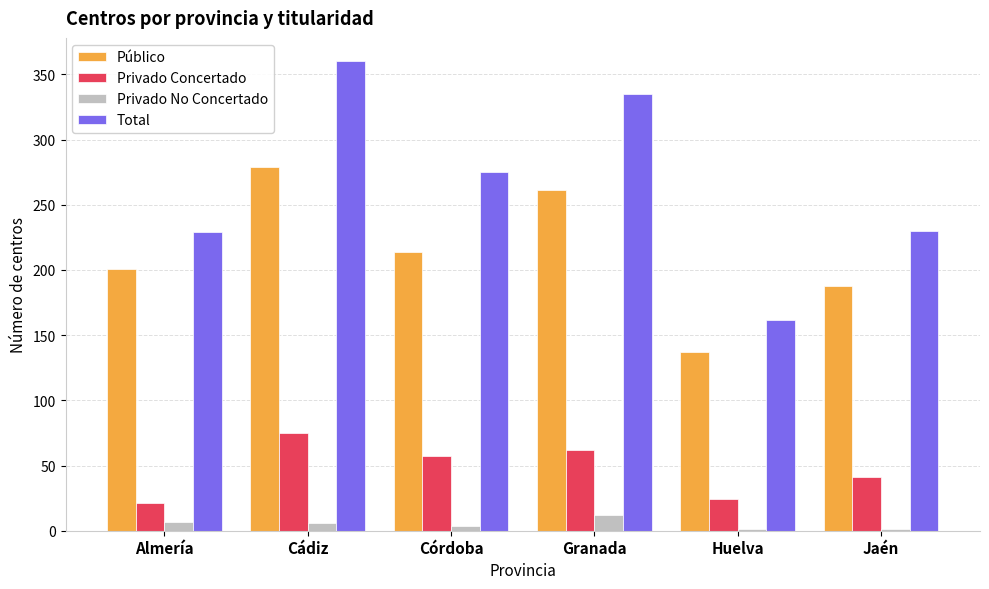

What is the maximum value shown in the chart?

360